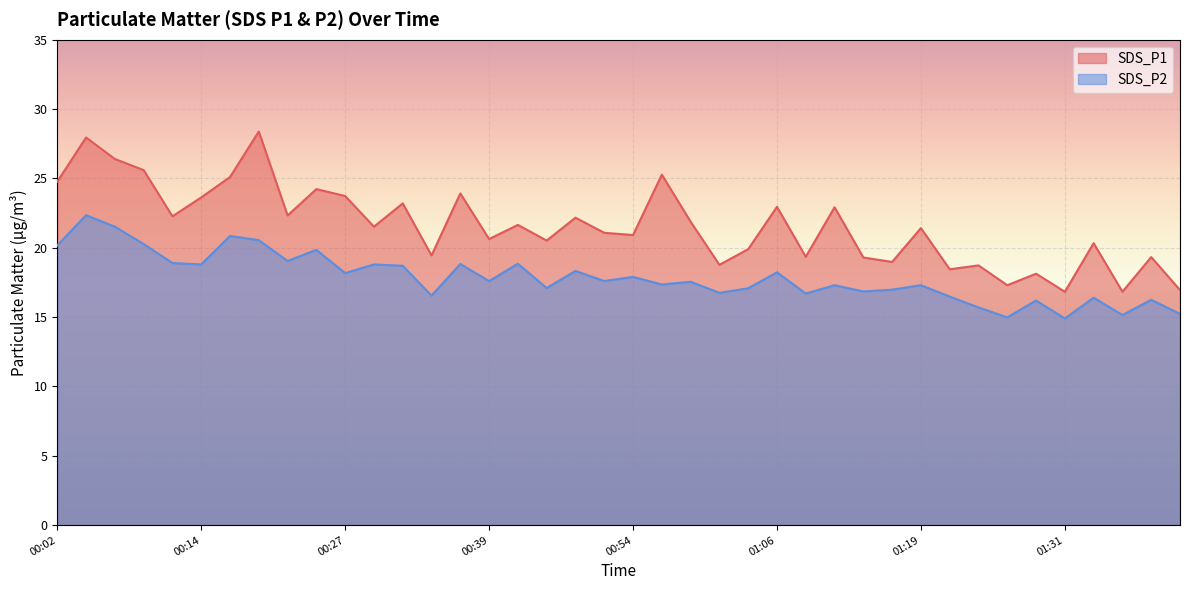

Does the chart display data point markers on the line(s)?

No